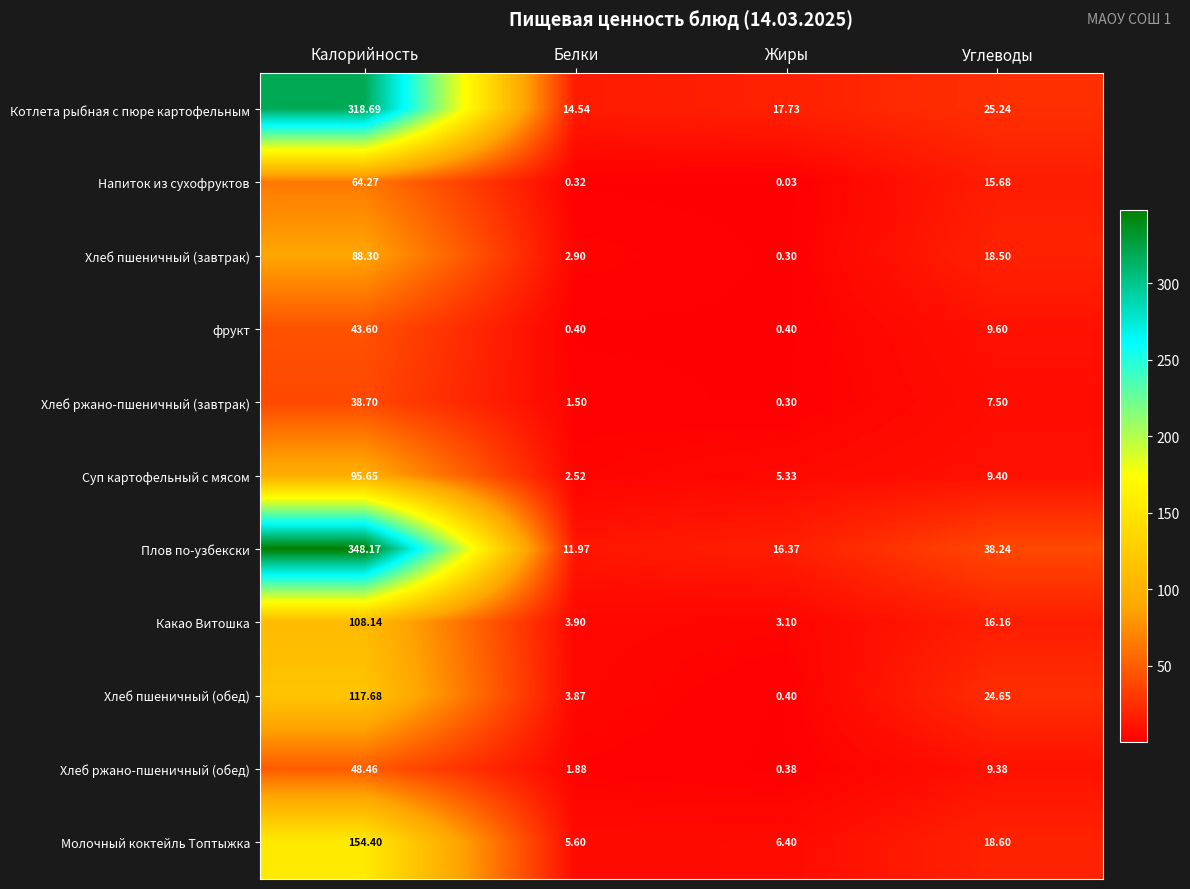

At which label is Какао Витошка closest to 55?

Углеводы